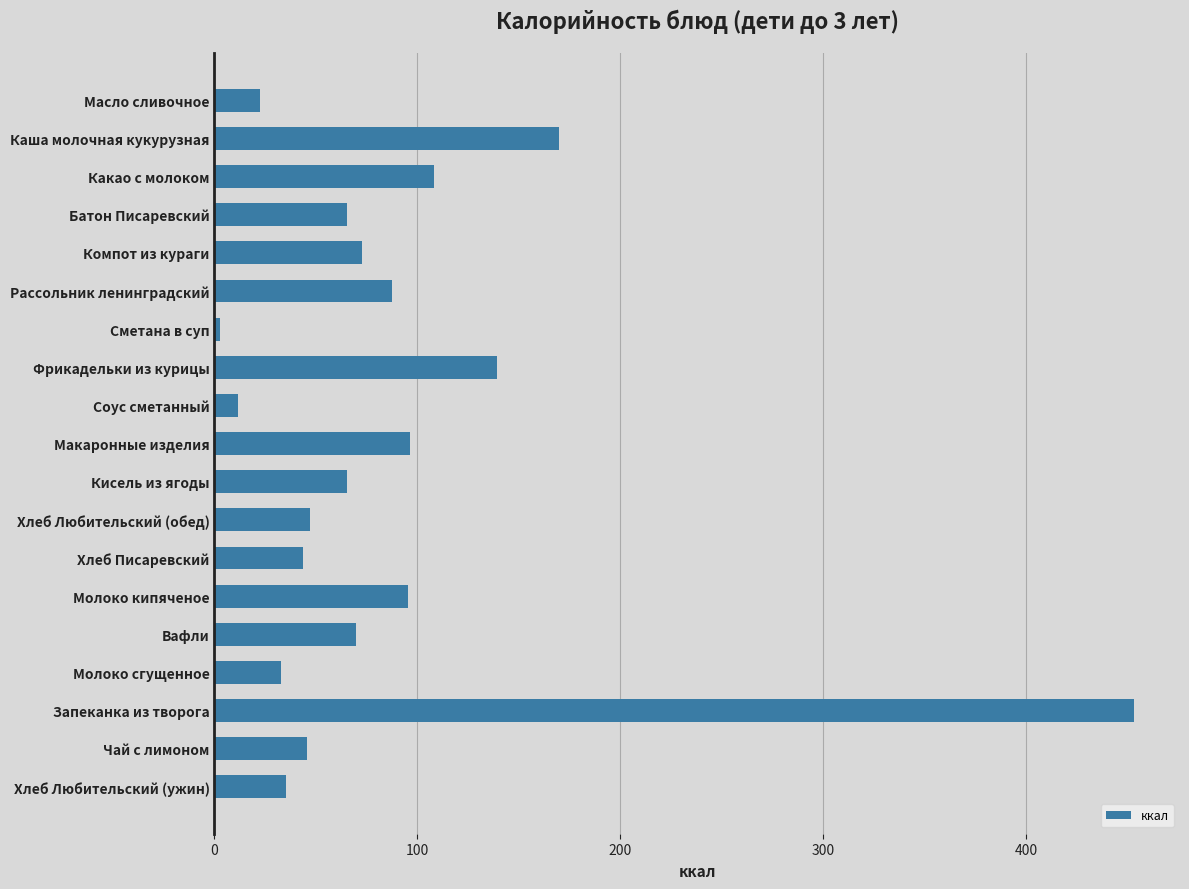

Approximately how many times larger is the value at Молоко кипяченое compared to Хлеб Любительский (ужин)?

2.7